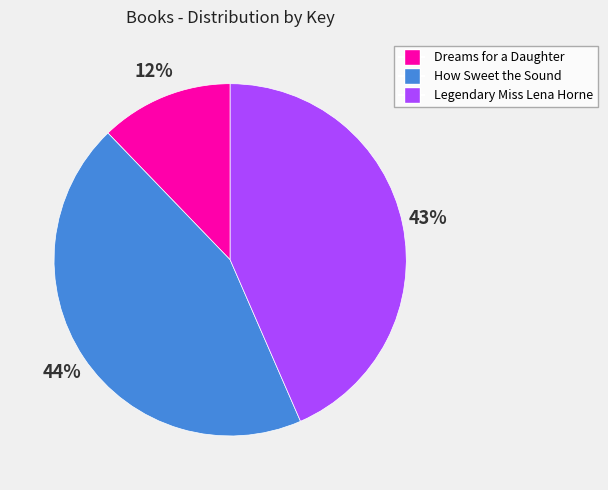

To the nearest percent, what is the difference between the largest and smallest slice percentages?

32%